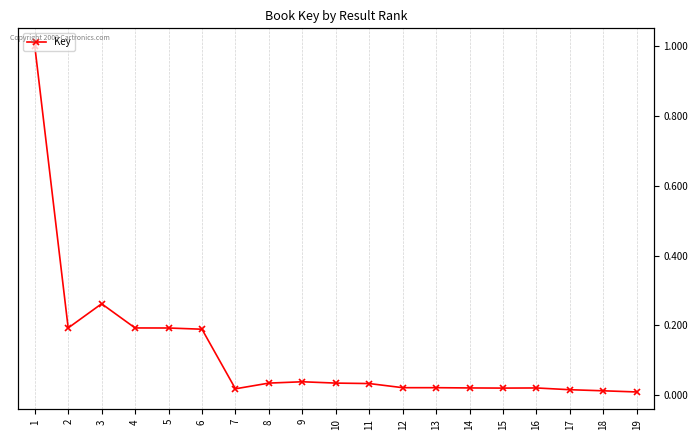

Does the chart have visible grid lines?

Yes